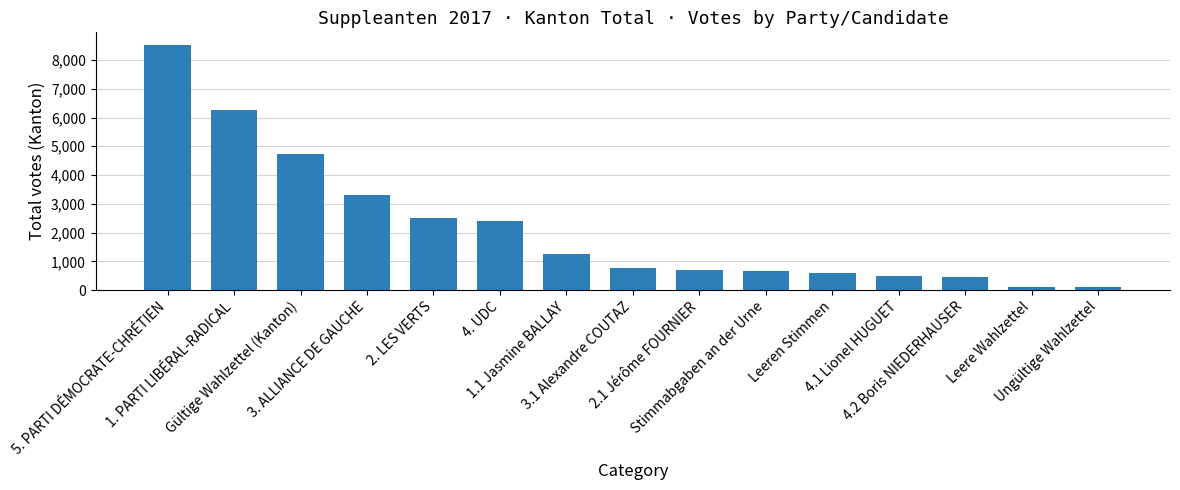

Approximately how many times larger is the value at 5. PARTI DÉMOCRATE-CHRÉTIEN compared to 1.1 Jasmine BALLAY?

6.8